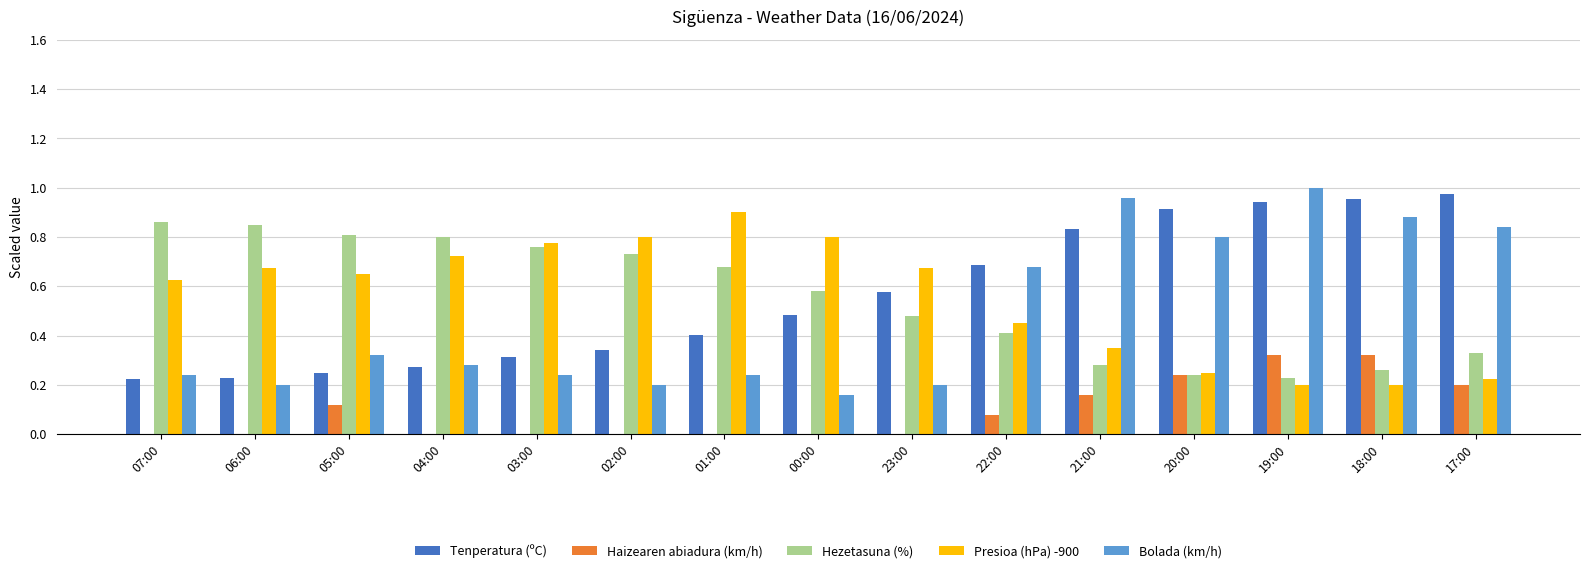

Between 07:00 and 17:00, which series saw the biggest shift?

Tenperatura (ºC)